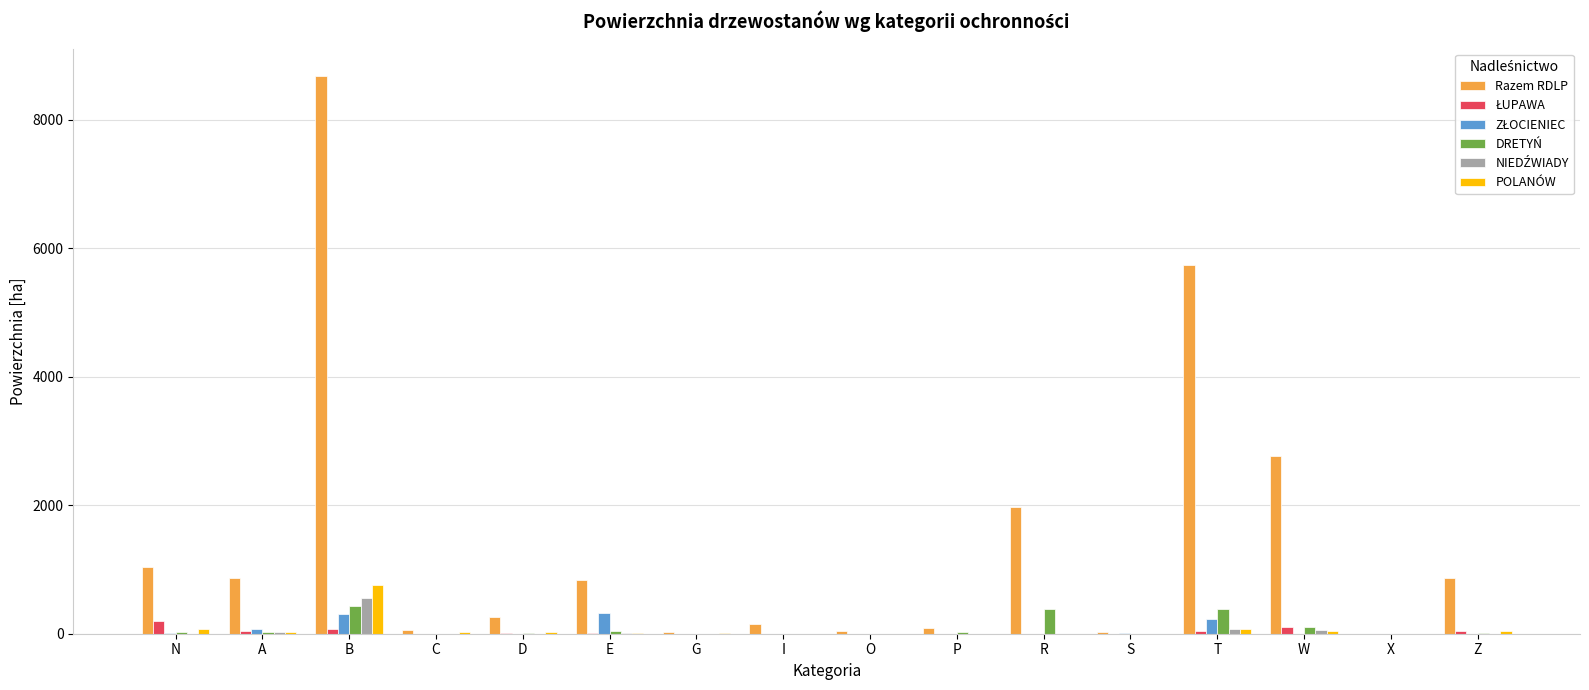

Which series has the largest total across all categories?

Razem RDLP